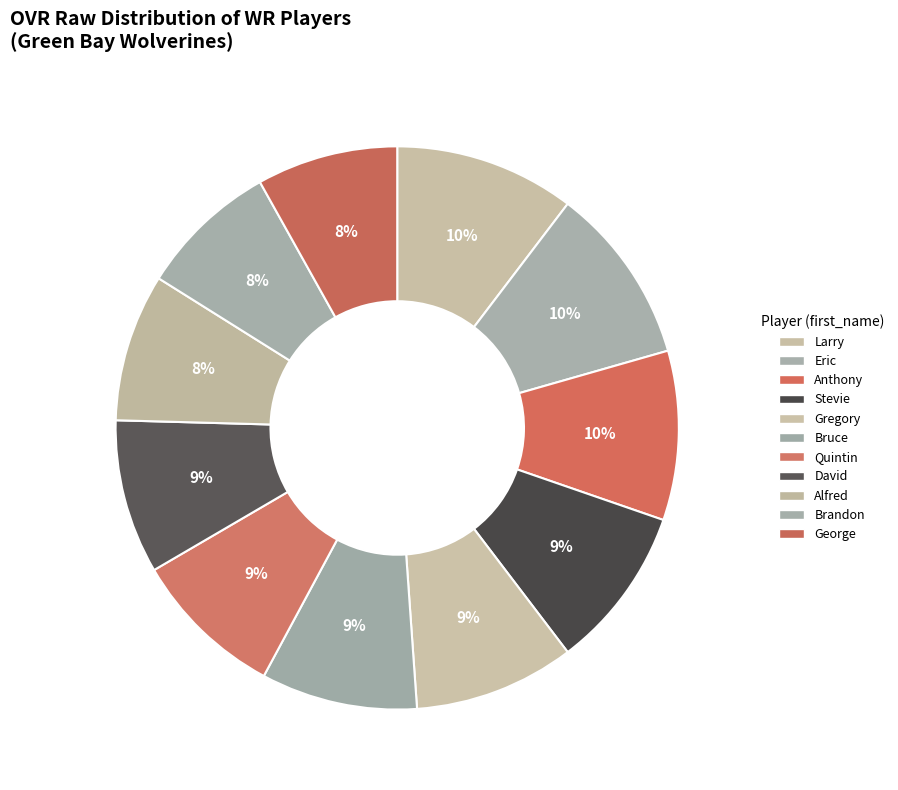

How many segments does this pie chart have?

11